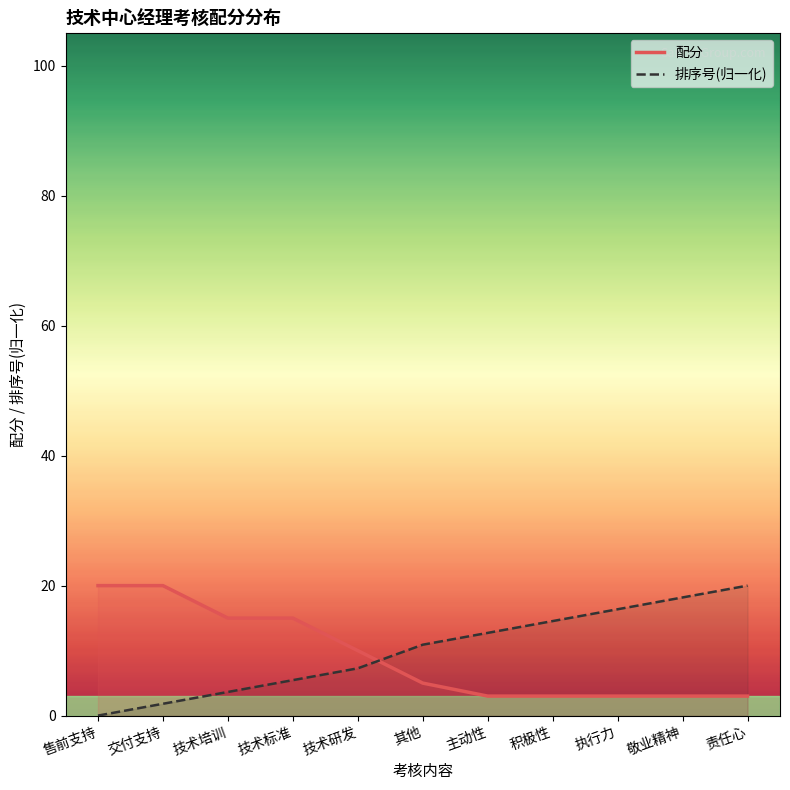

True or false: 排序号(归一化) has a value of 1.8 at 交付支持.

True